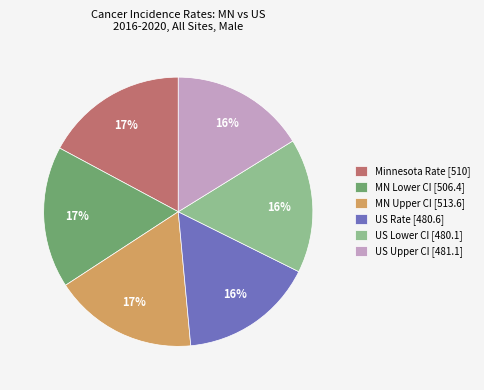

The US Rate [480.6] slice represents 7% of the pie. True or false?

False